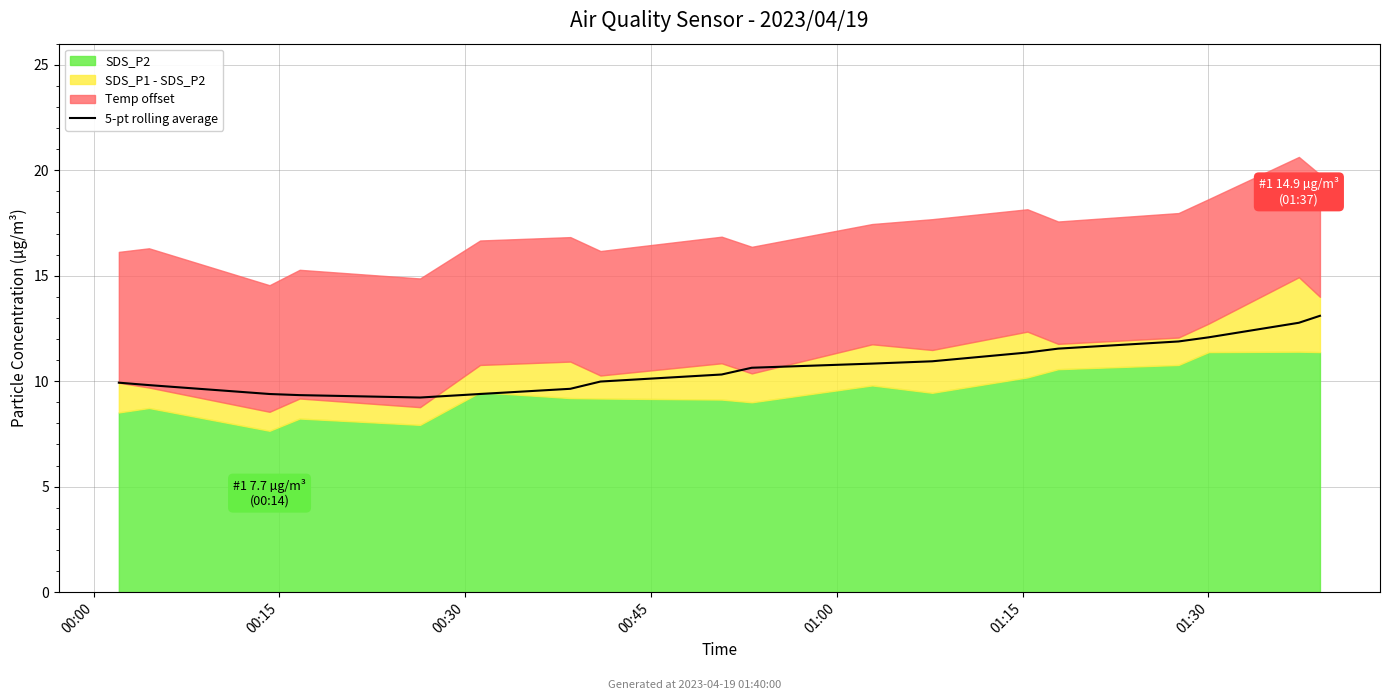

What is the minimum value shown in the chart?

9.2